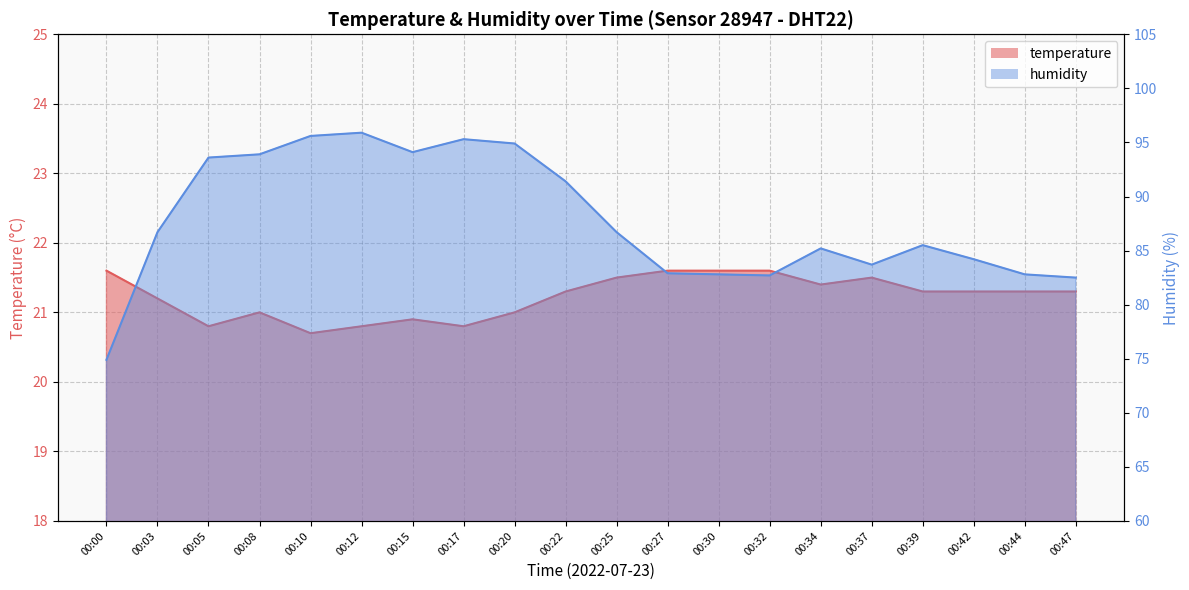

Where is humidity nearest to the value 85?

00:34